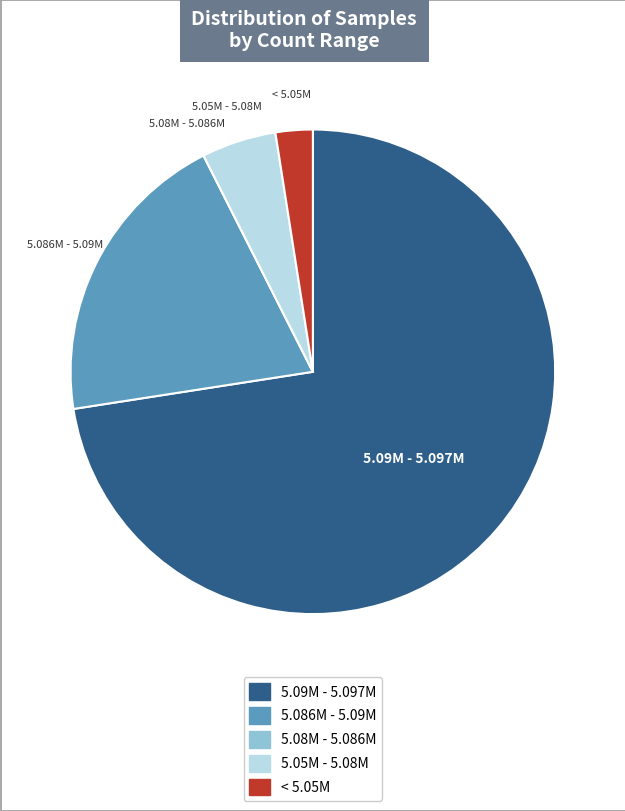

Is there a majority slice in this chart?

Yes